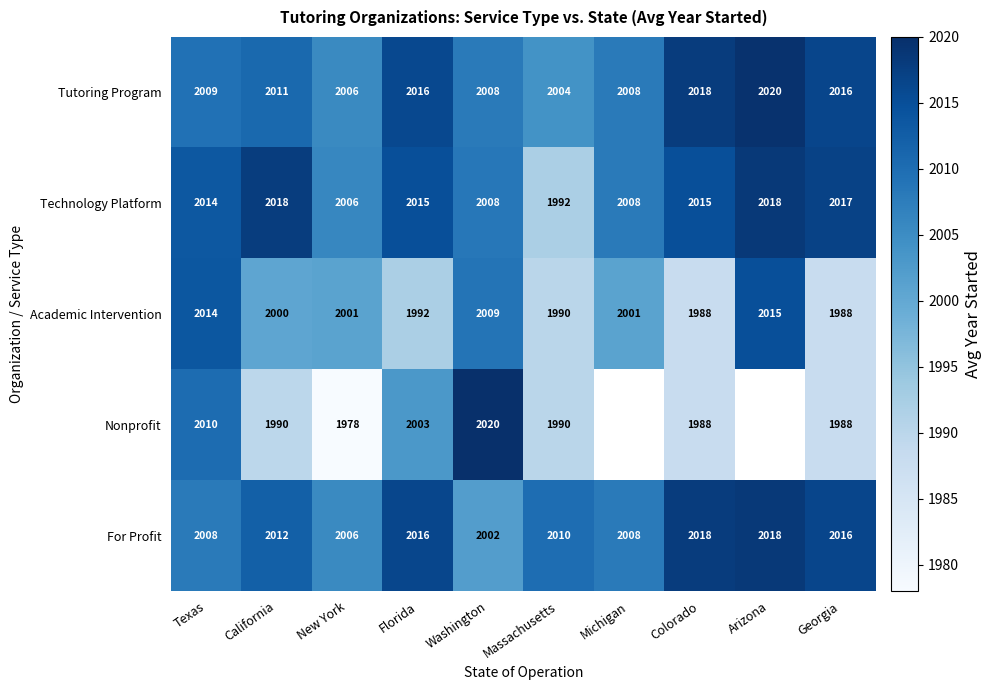

At which label is Tutoring Program closest to 2012?

California